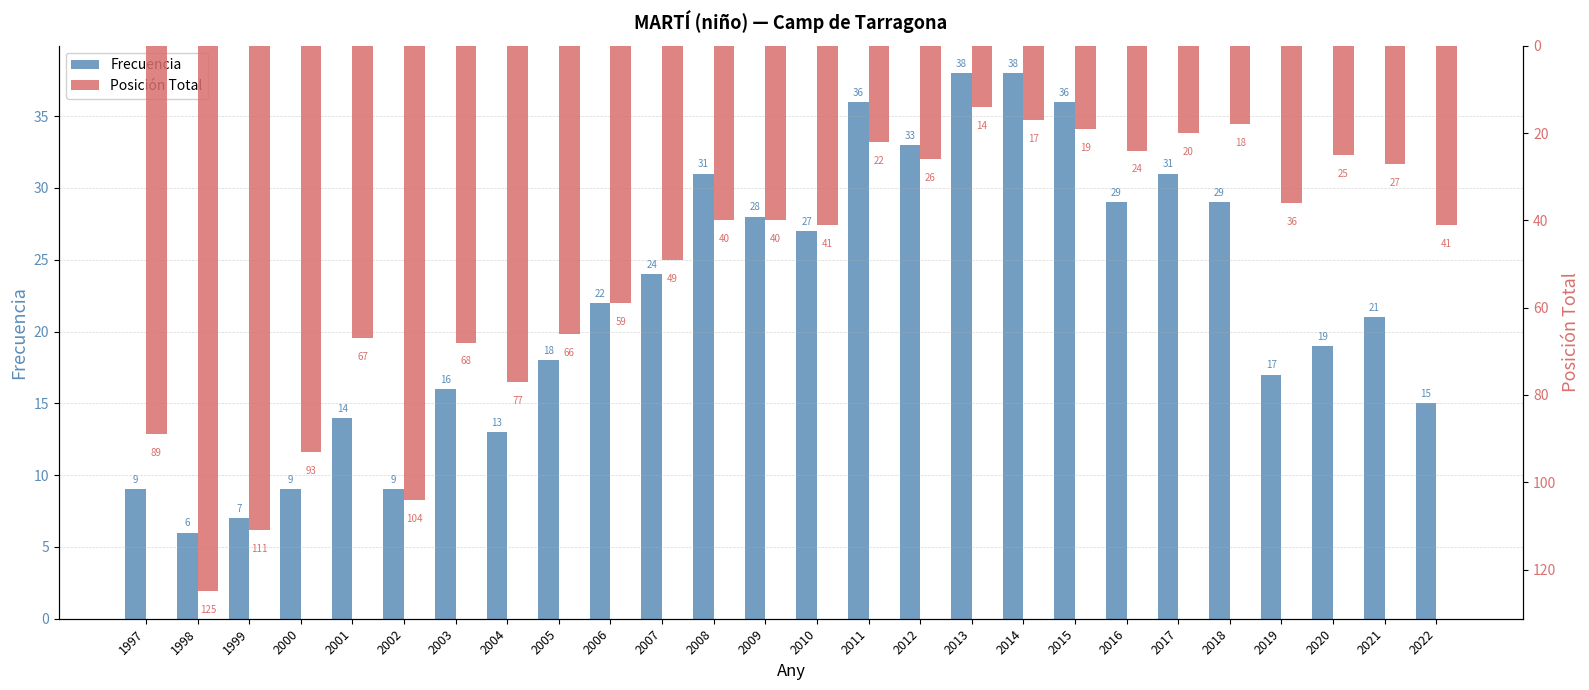

What is the difference between the Posición Total values at 1999 and 2018?

93